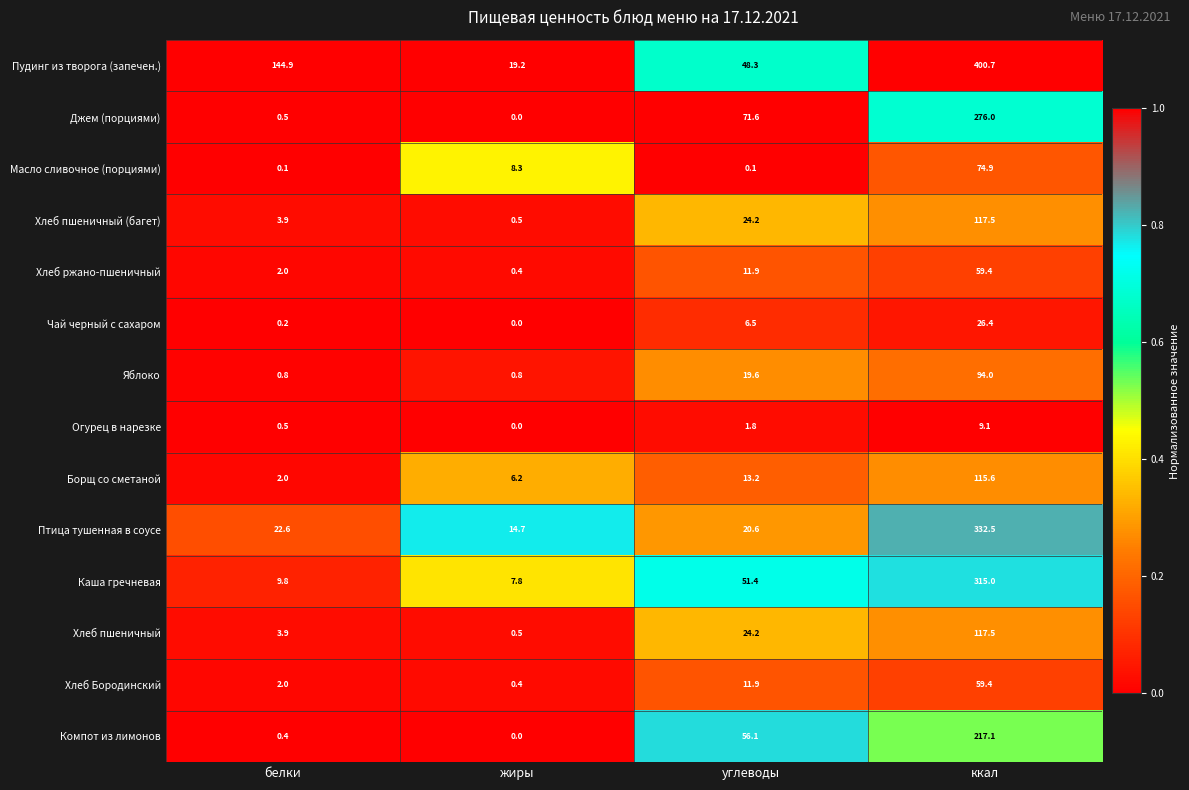

Rank the categories by Хлеб пшеничный value from lowest to highest.

жиры, белки, углеводы, ккал